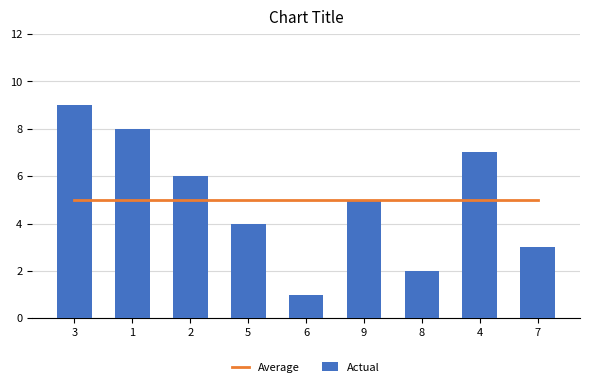

Which series has the largest range (max minus min)?

Actual